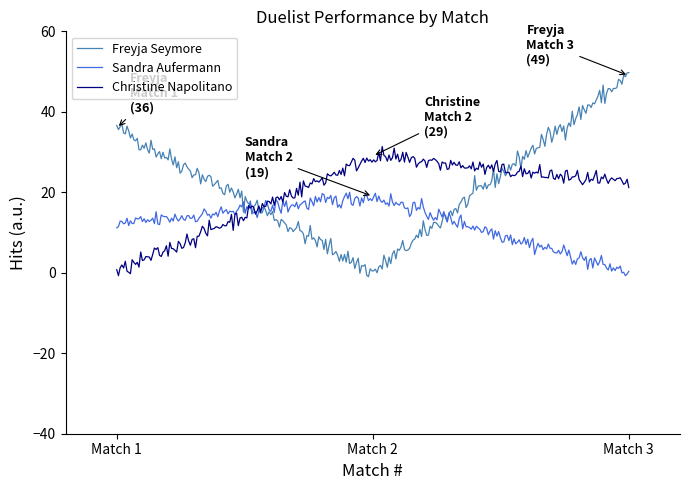

Which series has the widest spread of values?

Freyja Seymore